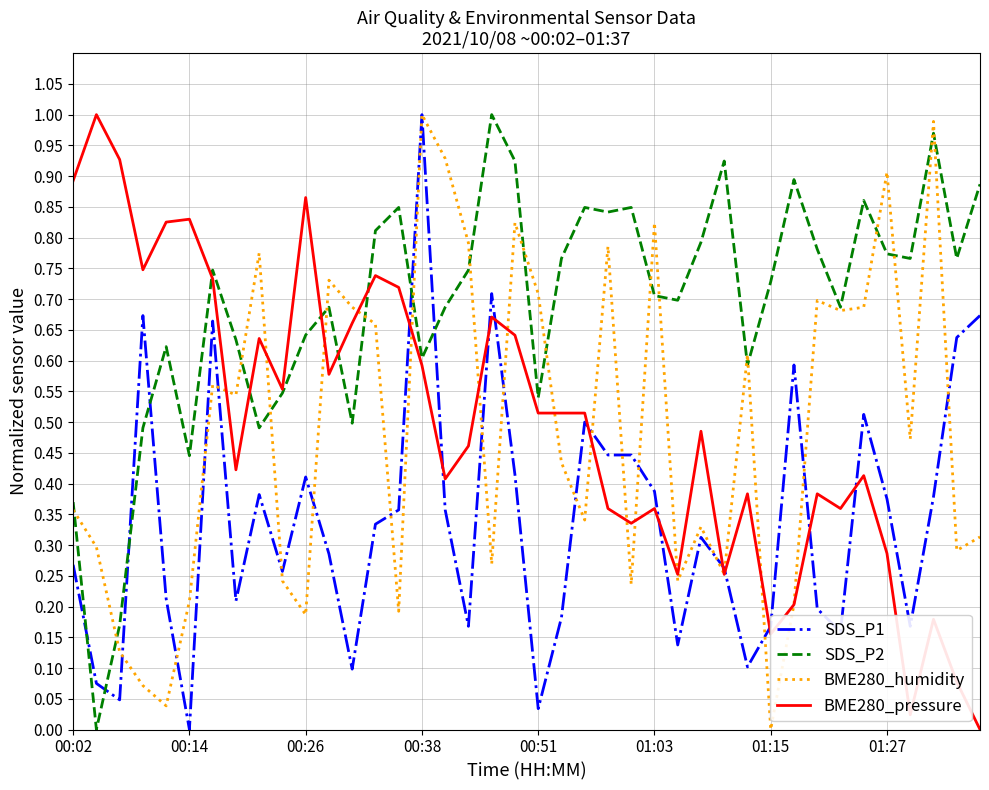

Which series ends up on top after the final intersection of SDS_P2 and SDS_P1?

SDS_P2